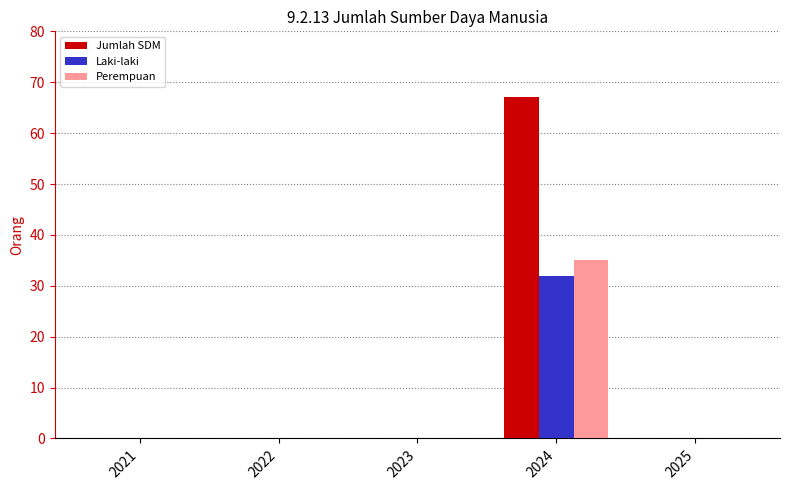

Which label corresponds to the largest value in the chart?

2024